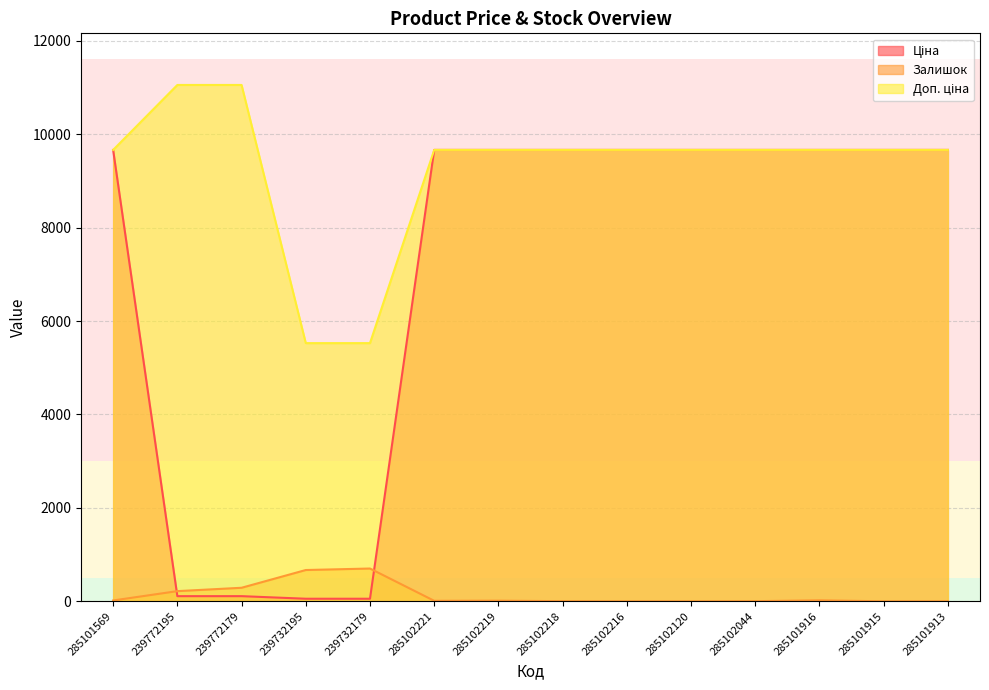

Which has a higher value, 285102219 or 285102216?

285102219